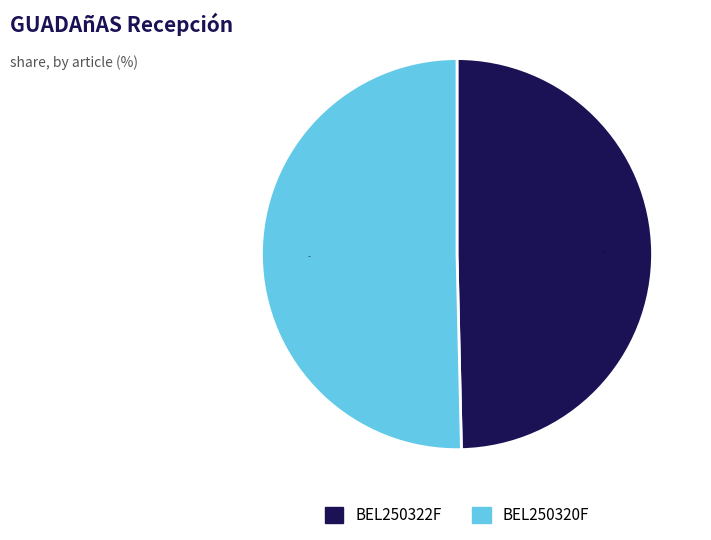

What percentage is NOT represented by BEL250320F?

49.6%